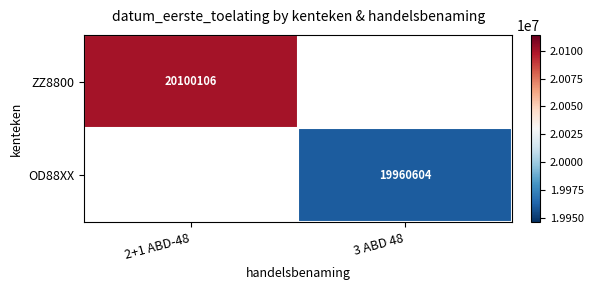

Is the value of ZZ8800 at 2+1 ABD-48 greater than the value of OD88XX at 3 ABD 48?

Yes